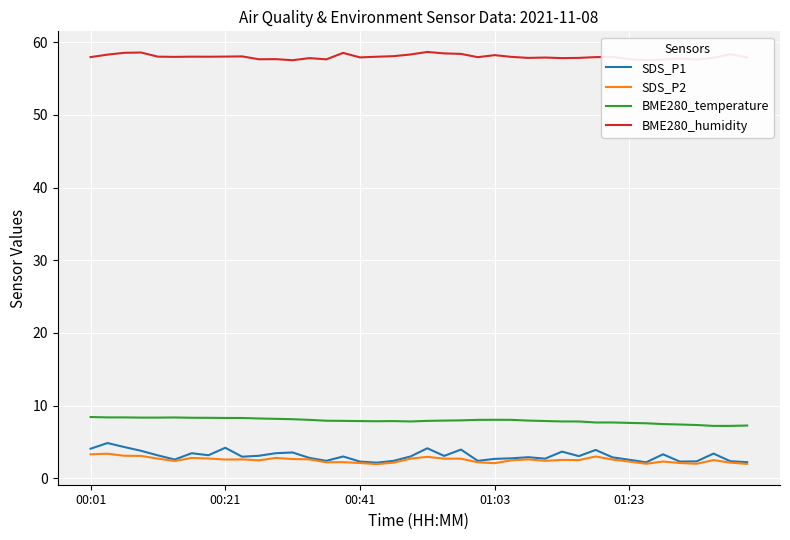

What is the difference between the highest and lowest values at 13?

55.2